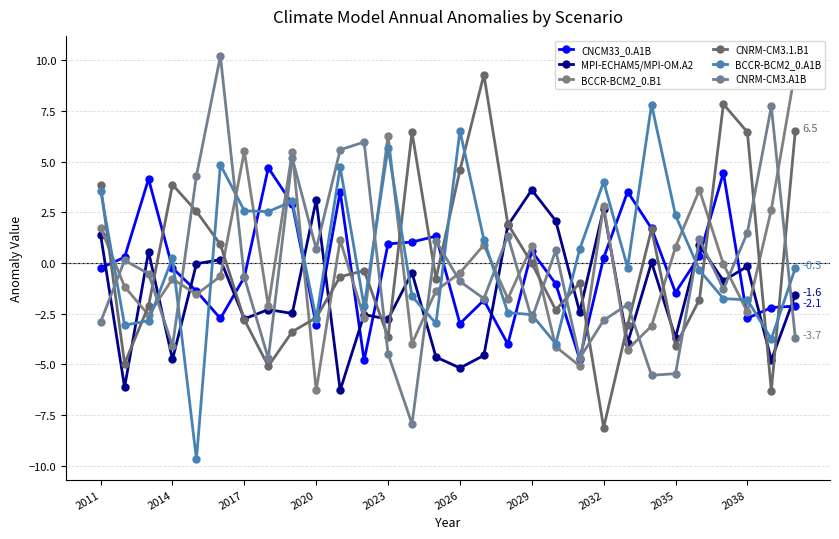

At how many categories does at least one series exceed -5?

30